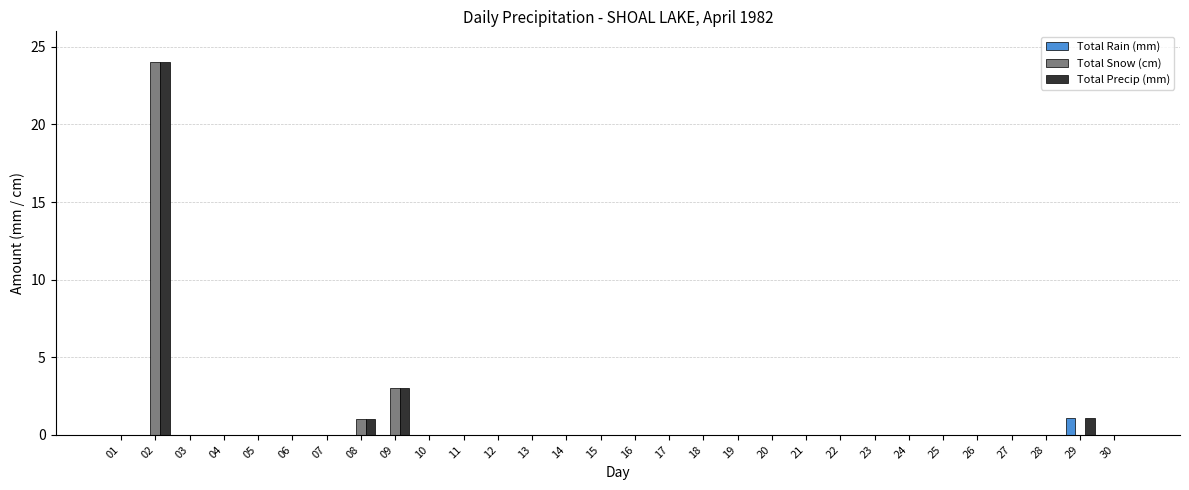

Does the chart contain stacked bars?

No